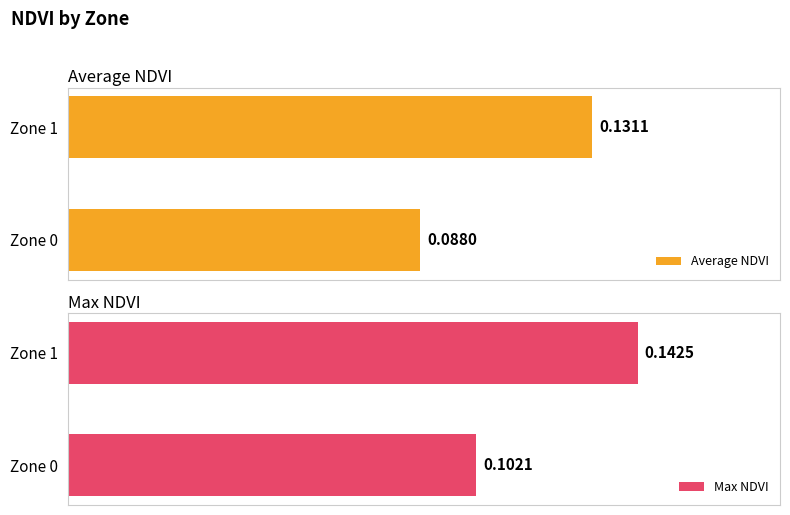

Reading left to right, extract all data points from this chart.

Average NDVI: 0.1	0.1
Max NDVI: 0.1	0.1